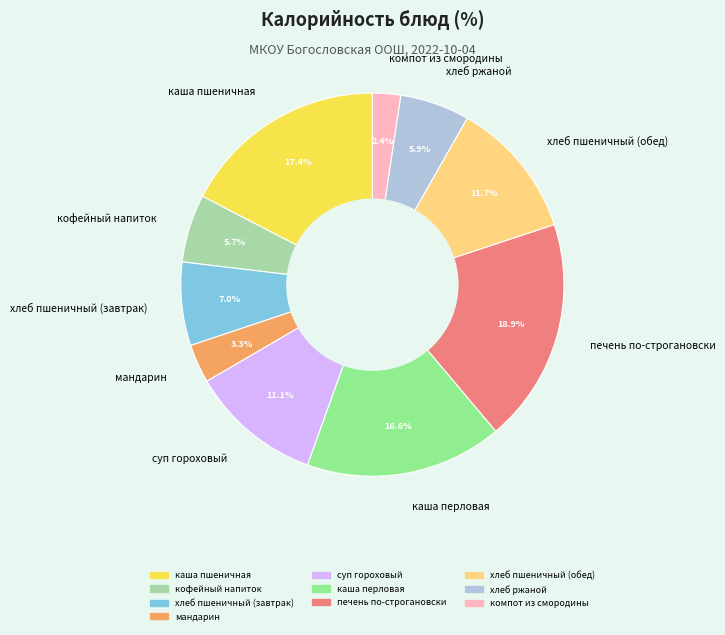

What percentage is the печень по-строгановски slice, to the nearest percent?

19%